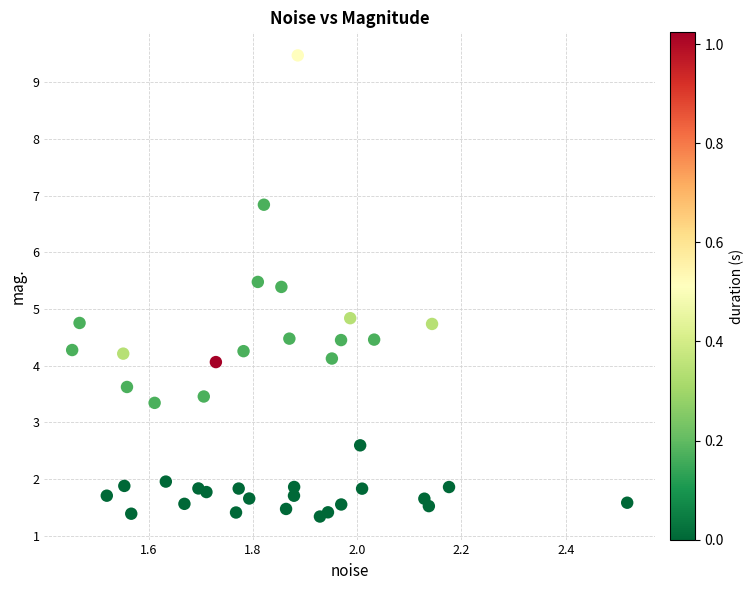

What is the range of Y values (max minus min)?

8.1